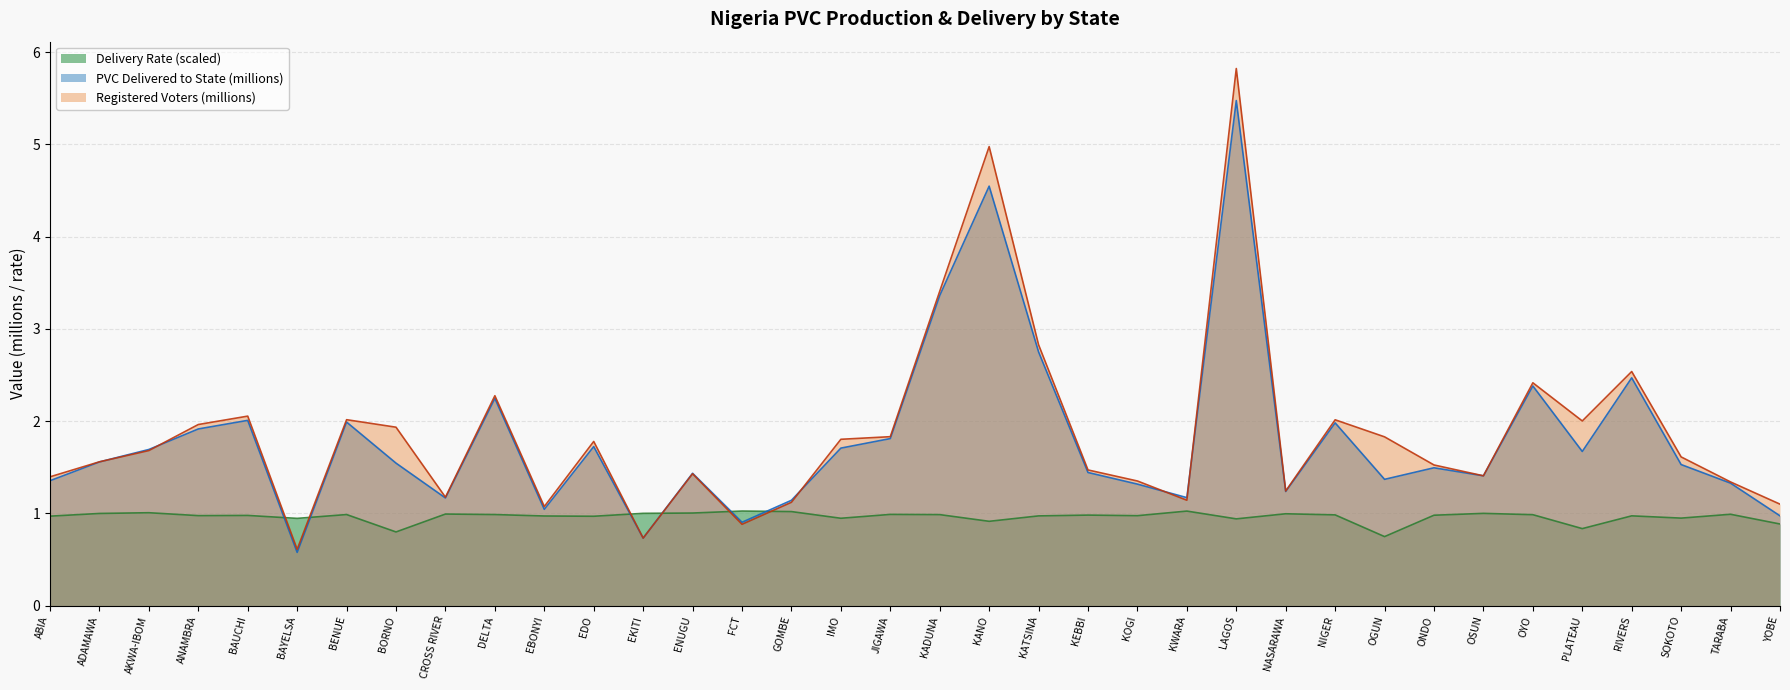

What are all the series names shown in the legend?

Delivery Rate (scaled), PVC Delivered to State (millions), Registered Voters (millions)